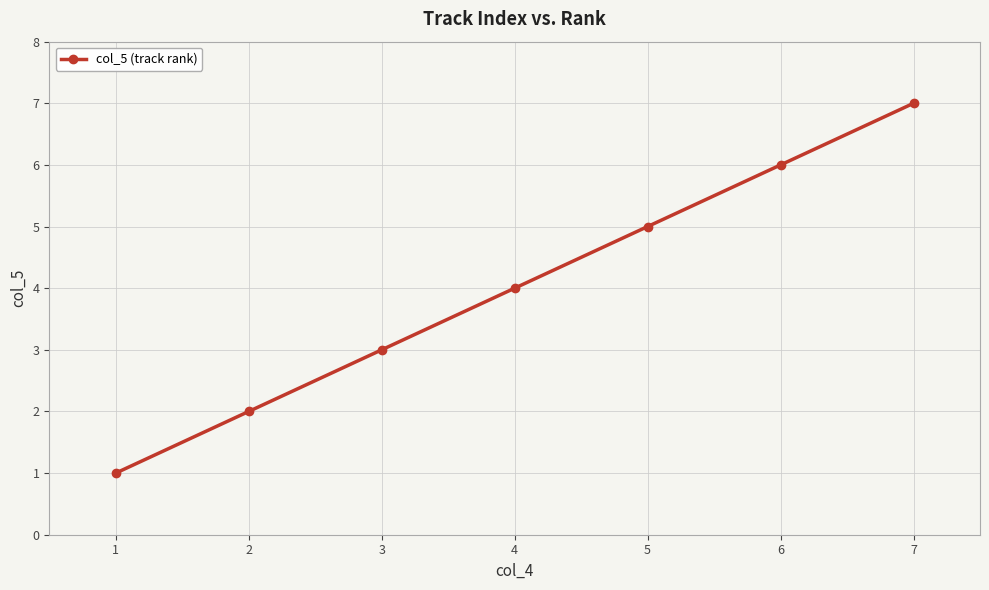

How many categories are shown in the chart?

7